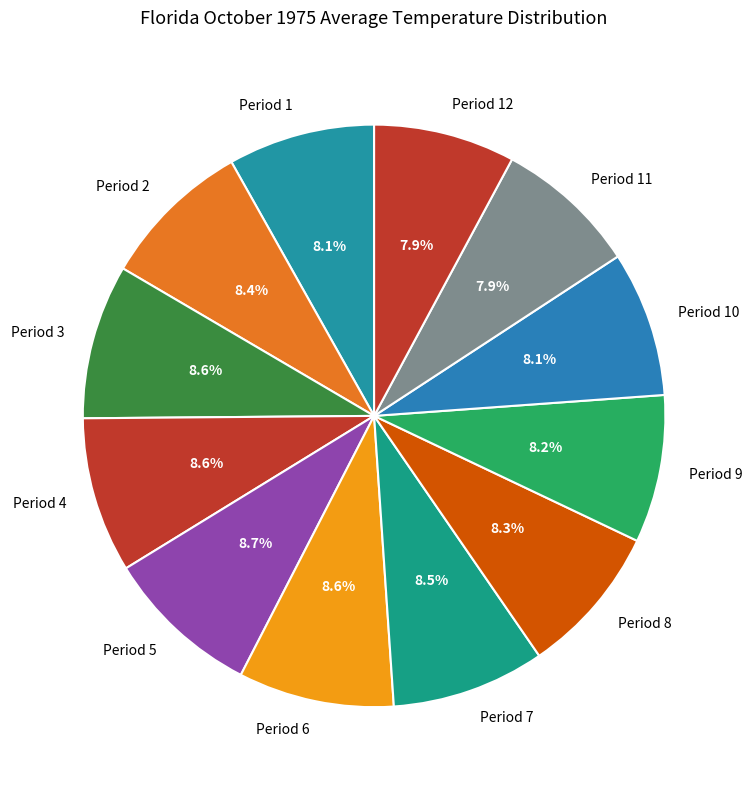

How many slices are in this pie chart?

12